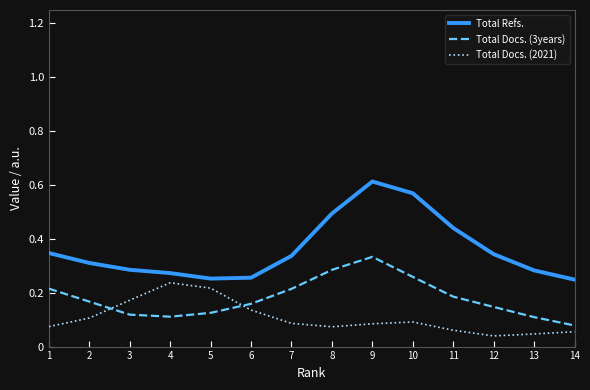

True or false: Total Refs. and Total Docs. (3years) cross at least once.

False